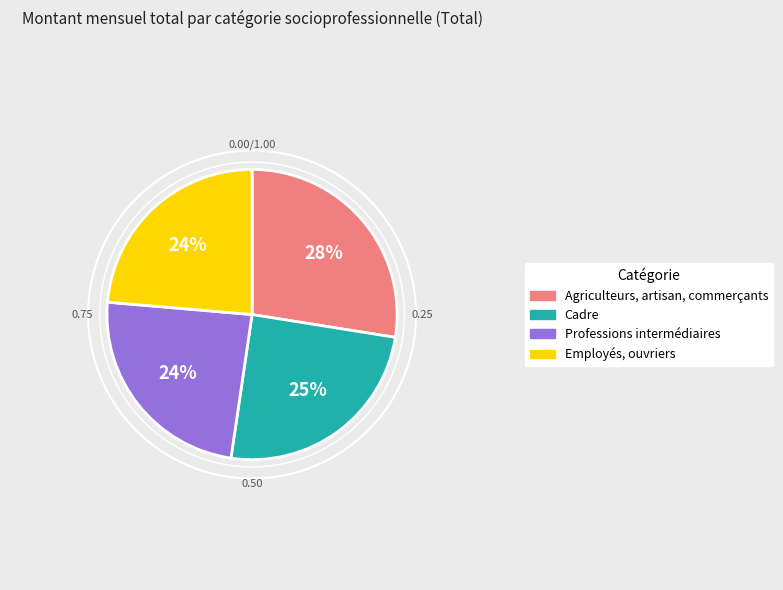

How many segments does this pie chart have?

4